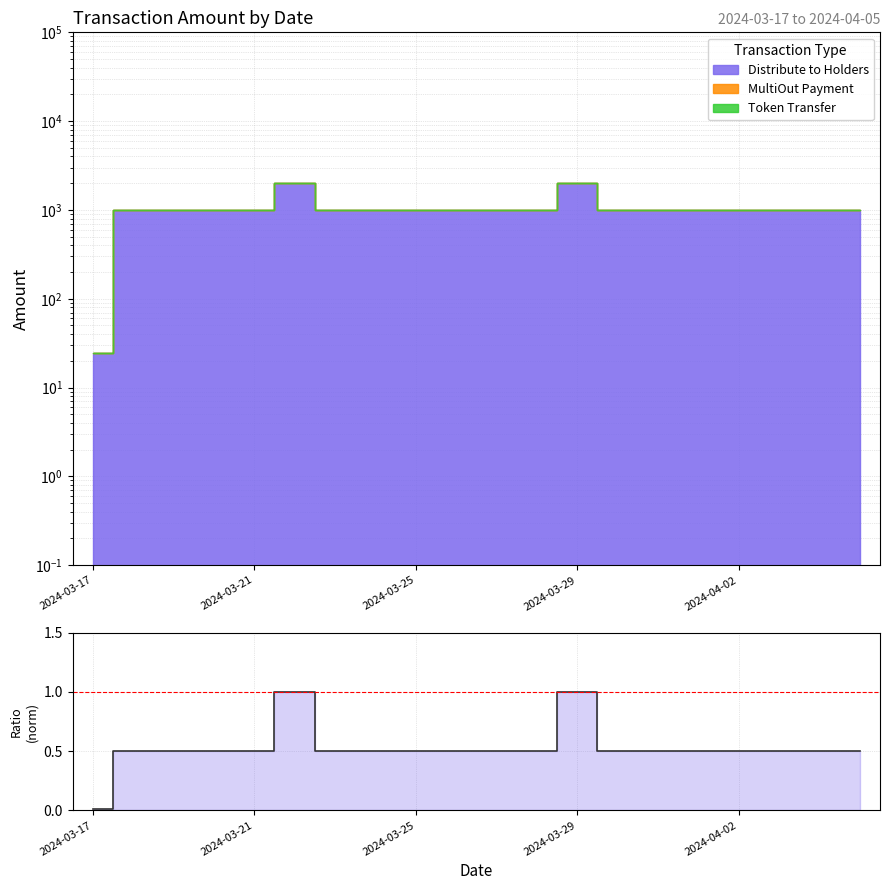

True or false: the data has more than 2 interior local peaks.

True